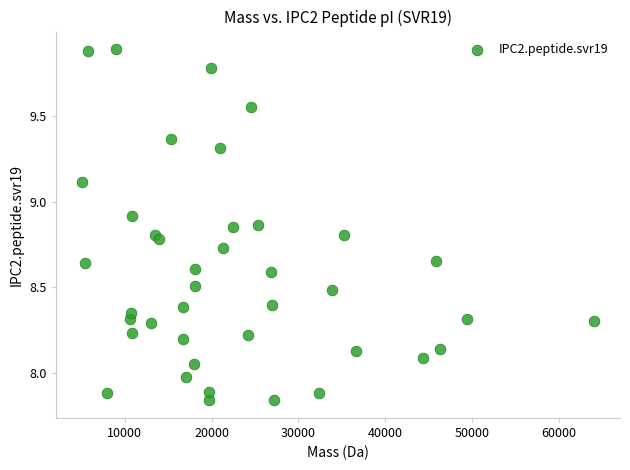

What is the range of X values (max minus min)?

59004.4